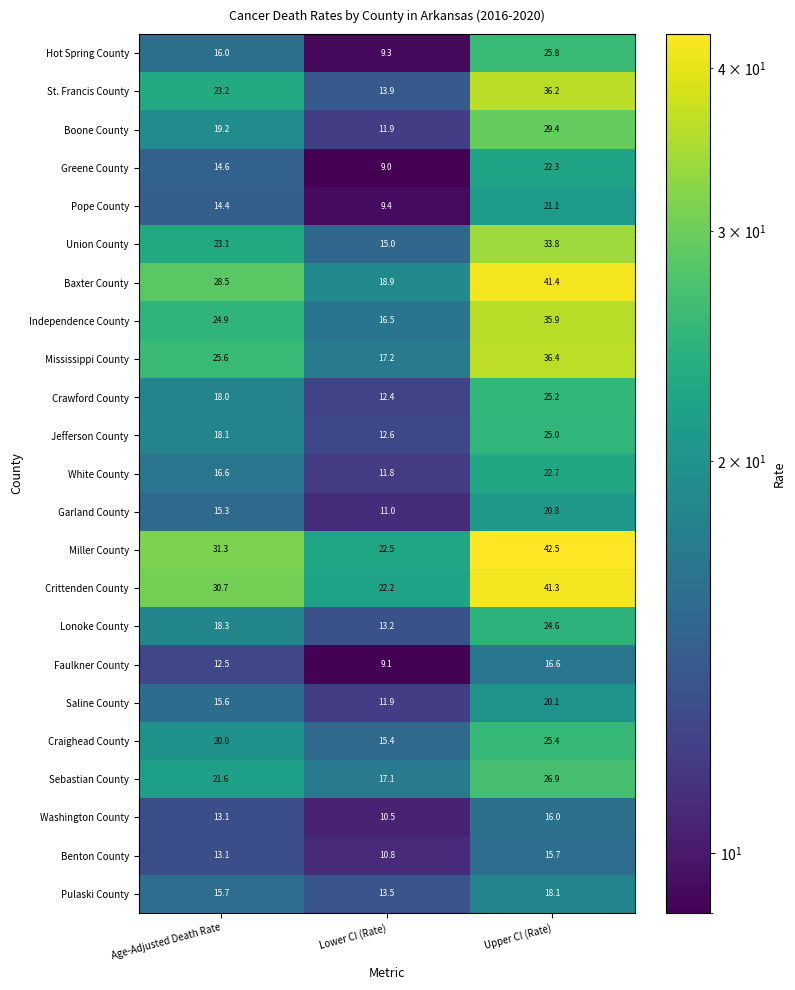

Which series changed the most between Age-Adjusted Death Rate and Lower CI (Rate)?

Baxter County